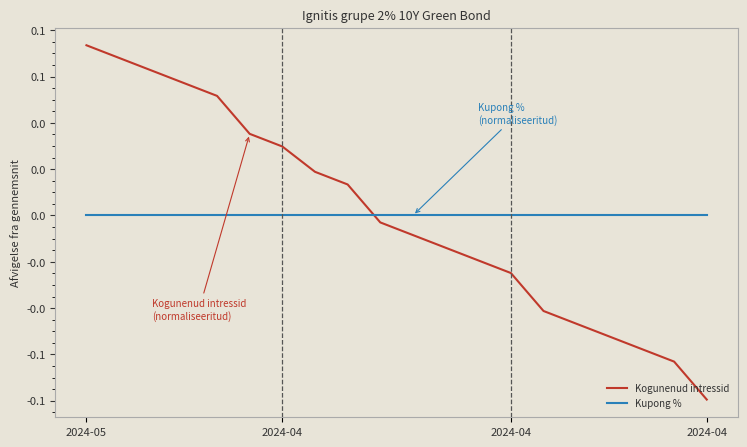

Rank the series by their average value, from lowest to highest.

Kupong %, Kogunenud intressid